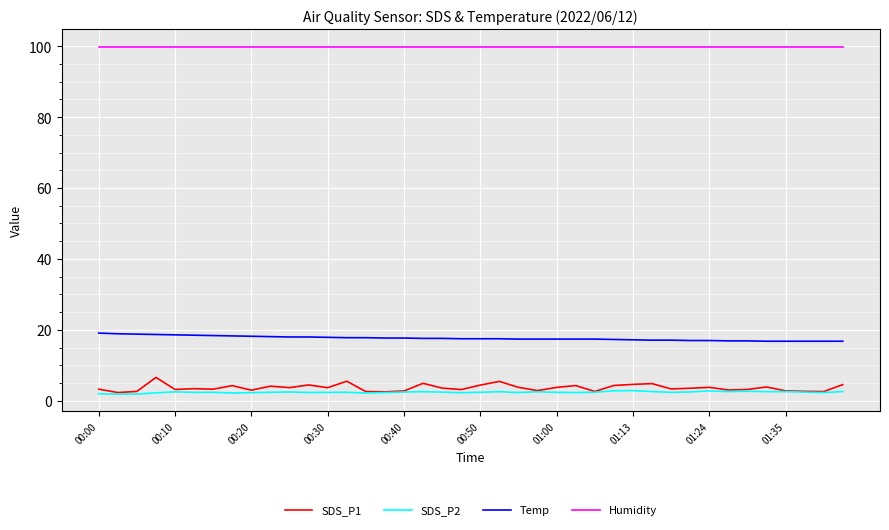

True or false: SDS_P2 and Temp cross at least once.

False